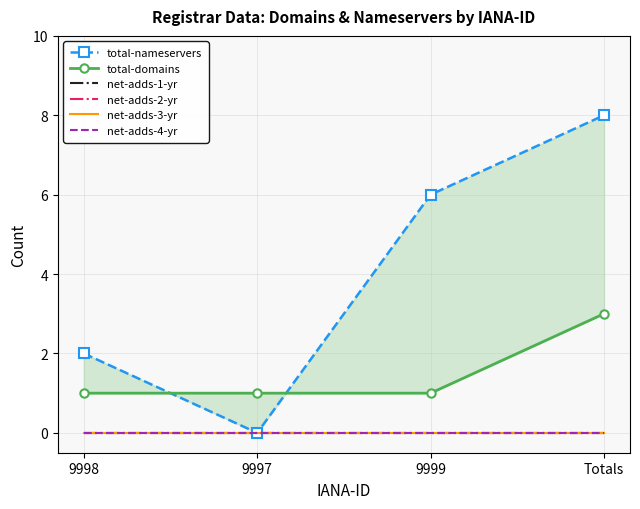

Rank the series by their maximum value, from highest to lowest.

total-nameservers, total-domains, net-adds-1-yr, net-adds-2-yr, net-adds-3-yr, net-adds-4-yr